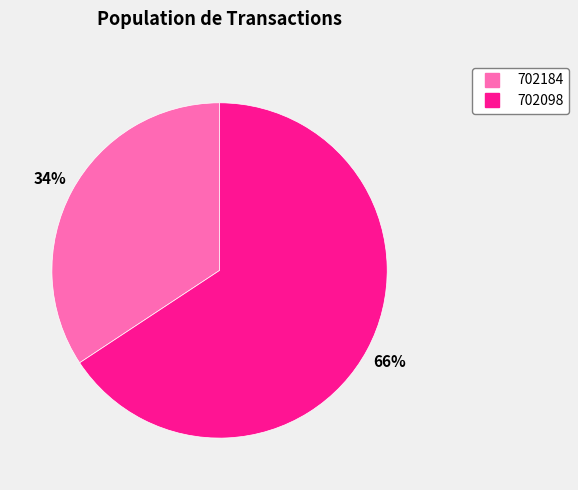

Is there any slice that represents more than half of the pie?

Yes